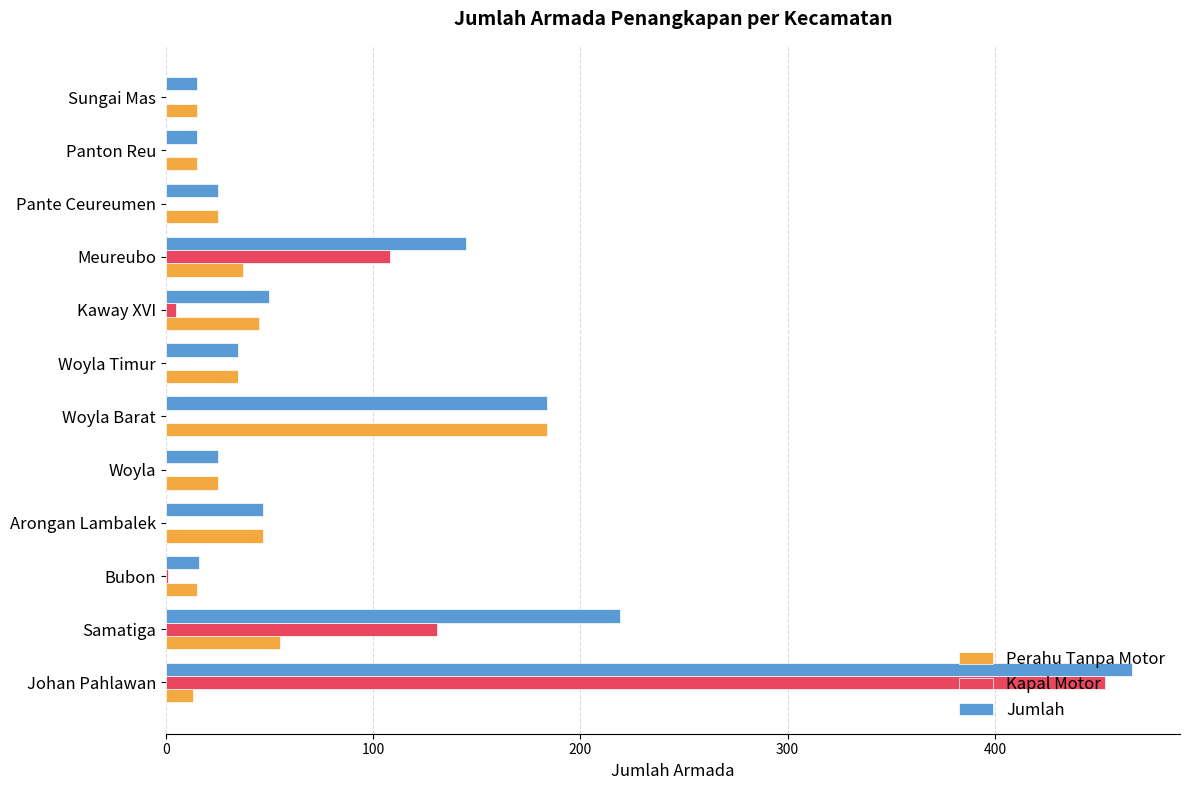

What is the highest value of the Perahu Tanpa Motor series?

184